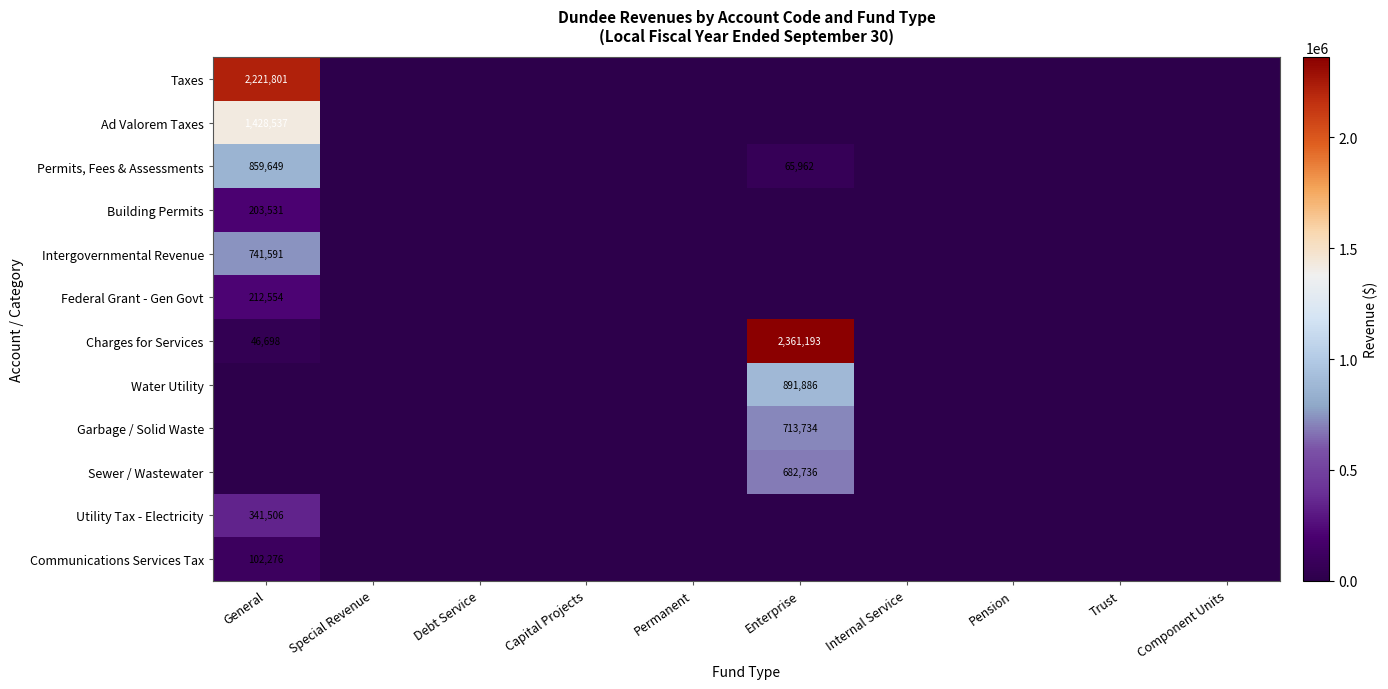

At Enterprise, list the series in order from smallest to largest.

Taxes, Ad Valorem Taxes, Building Permits, Intergovernmental Revenue, Federal Grant - Gen Govt, Utility Tax - Electricity, Communications Services Tax, Permits, Fees & Assessments, Sewer / Wastewater, Garbage / Solid Waste, Water Utility, Charges for Services